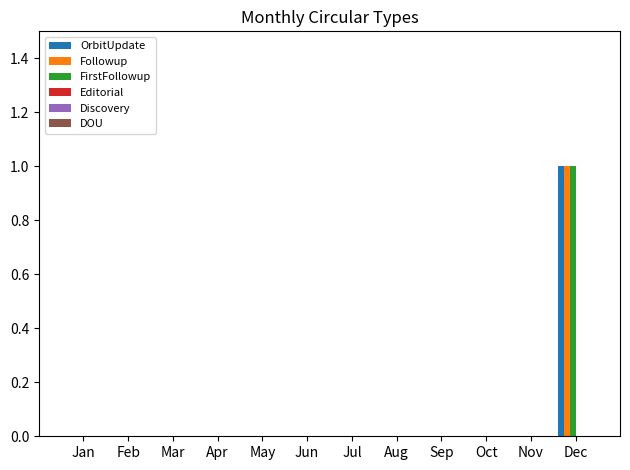

How many series are shown in this chart?

3